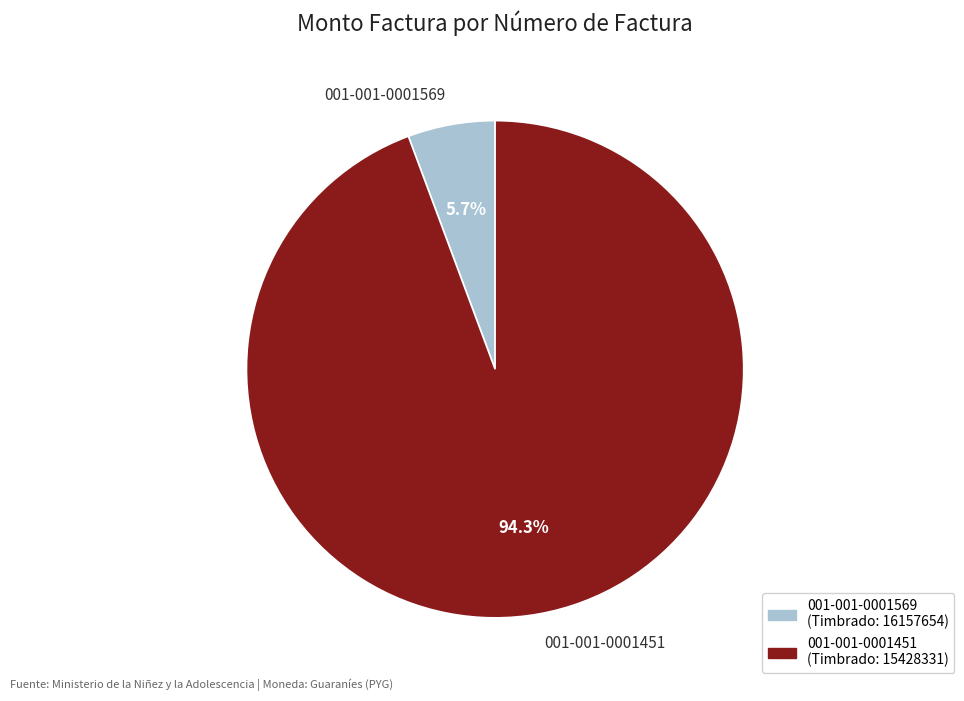

What percentage is the 001-001-0001569 slice, to the nearest percent?

6%